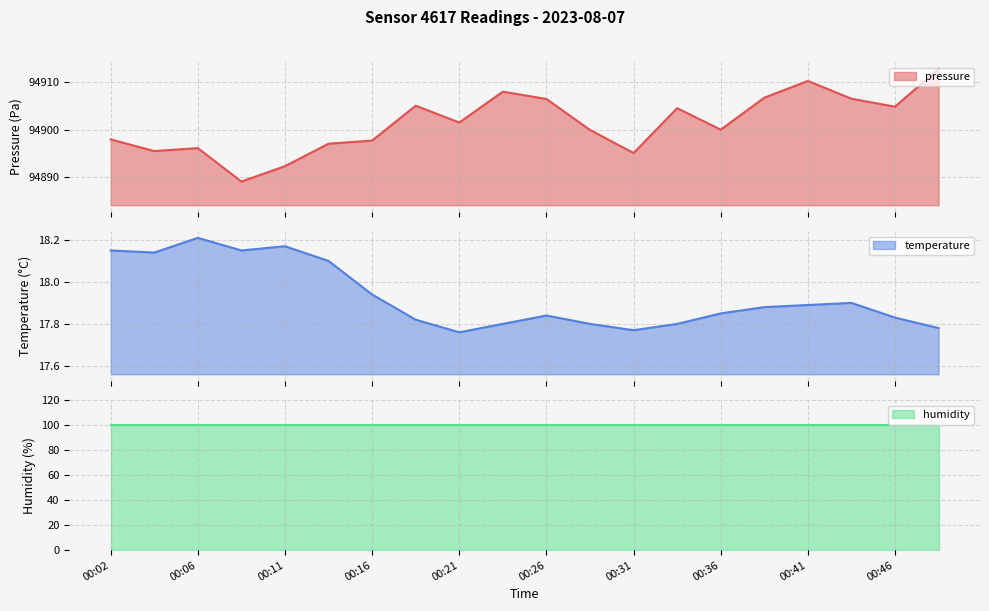

True or false: pressure and temperature cross at least once.

False